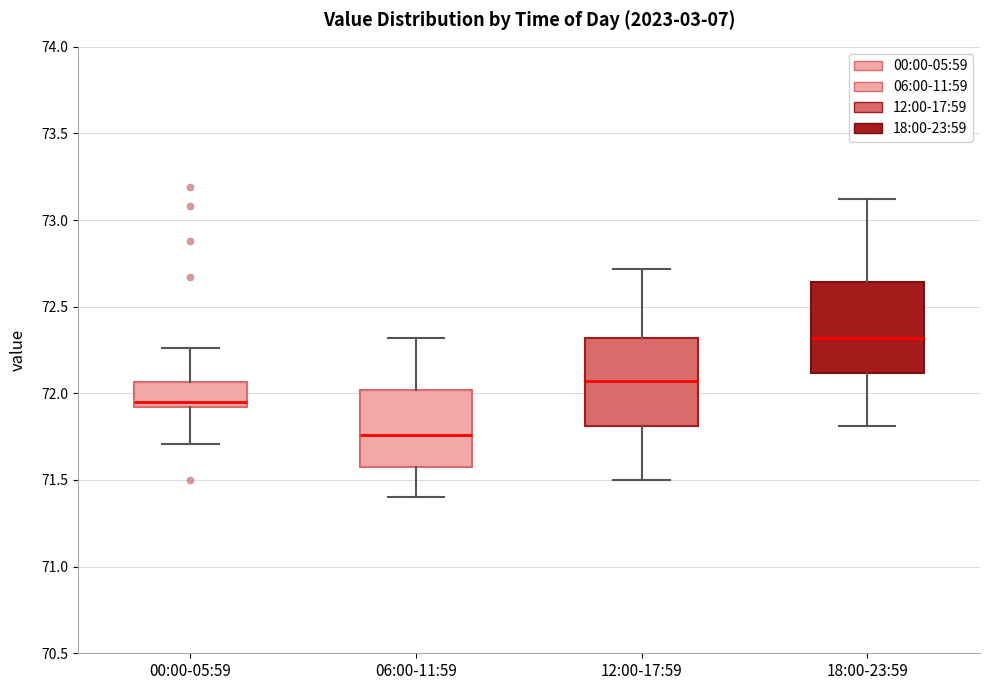

Reading left to right, read every box against the y-axis: the position of its median line, the range the box covers, and the ends of its whiskers. The values are not printed on the chart, so give them approximately, as read against the axis.

00:00-05:59: median 71.95, box 71.90 to 72.05, whiskers 71.70 to 72.25
06:00-11:59: median 71.75, box 71.60 to 72.00, whiskers 71.40 to 72.30
12:00-17:59: median 72.05, box 71.80 to 72.30, whiskers 71.50 to 72.70
18:00-23:59: median 72.30, box 72.10 to 72.65, whiskers 71.80 to 73.10